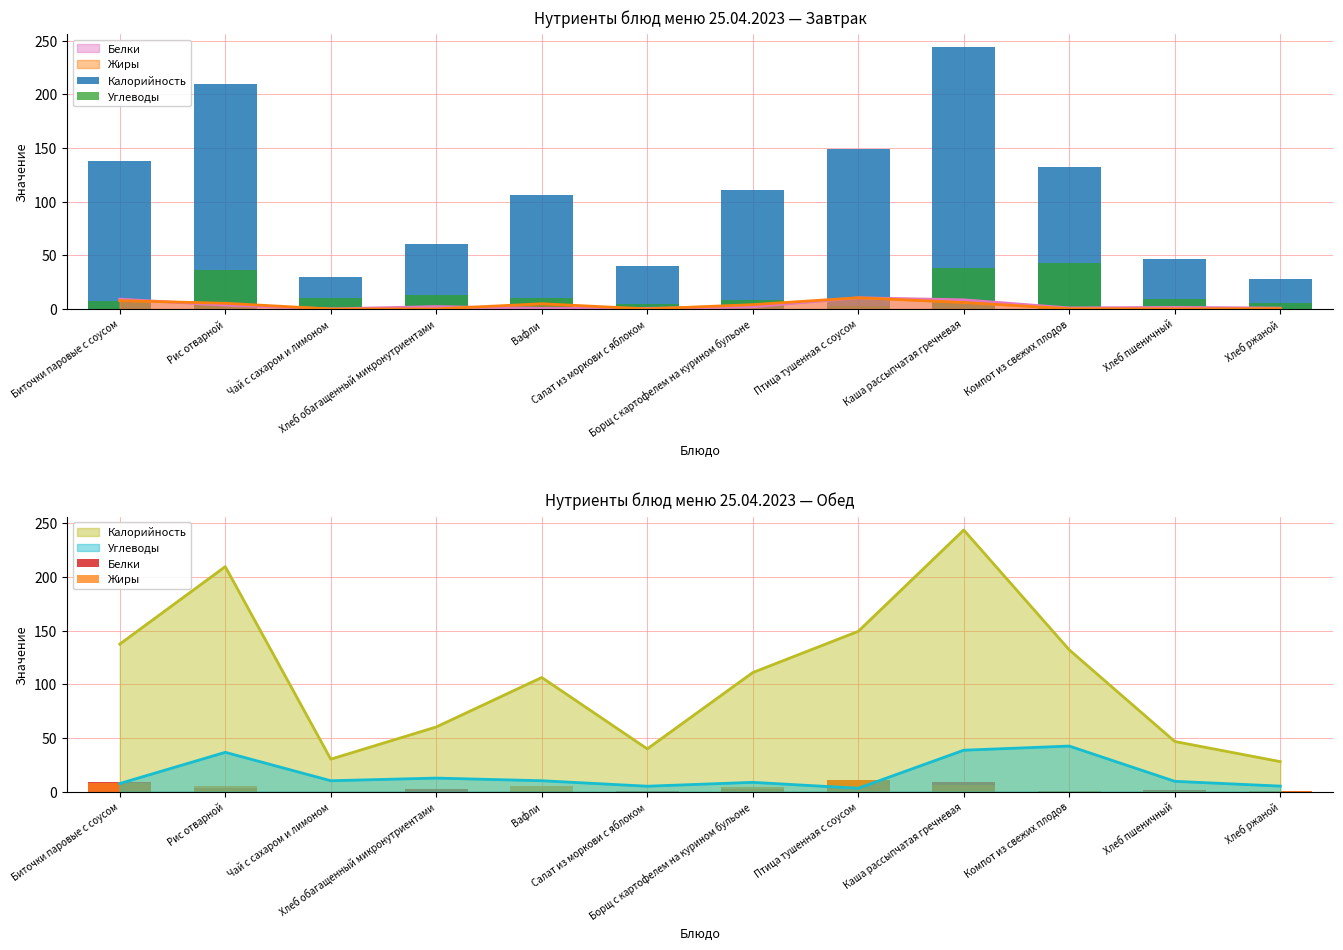

Reading right to left, list all the values displayed in this chart.

Калорийность: 28.0	46.8	132.1	243.8	149.4	111.0	39.9	106.4	60.3	30.3	209.7	137.5
Углеводы: 5.2	9.7	42.5	38.6	3.2	8.7	5.1	10.2	12.7	10.2	36.7	7.6
Белки: 0.9	1.6	1.0	8.6	10.5	2.1	0.6	0.6	2.3	0.1	3.6	9.2
Жиры: 0.3	0.2	0.3	6.1	10.5	4.1	0.1	4.9	0.1	0.0	5.4	7.8